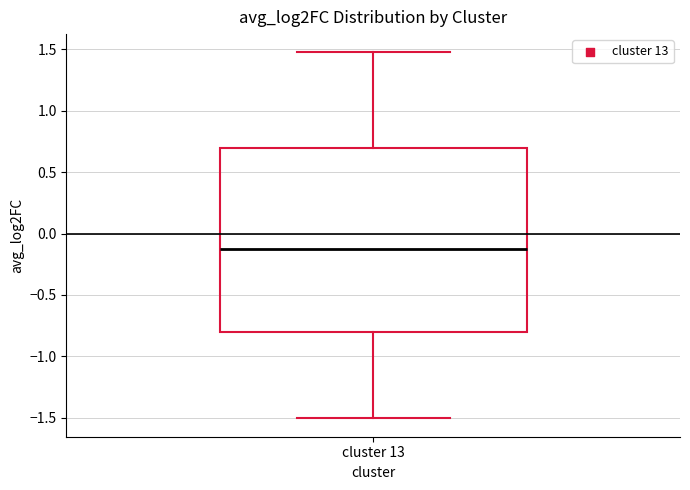

Read this box plot against the y-axis: the position of the median line, the range covered by the box, and the ends of both whiskers. The values are not printed on the chart, so give them approximately, as read against the axis.

median -0.15, box -0.80 to 0.70, whiskers -1.50 to 1.50